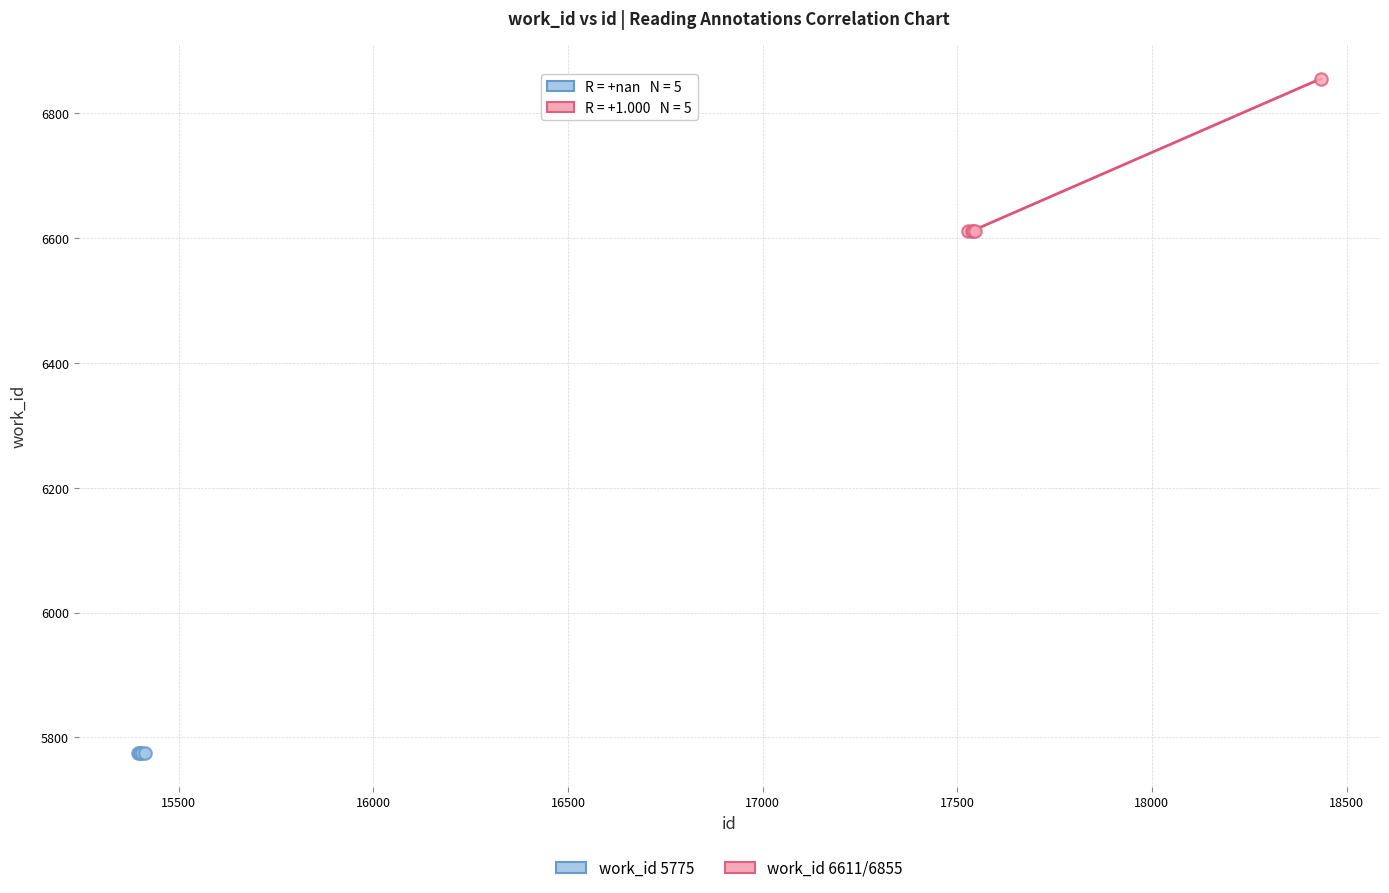

Which series reaches the maximum Y coordinate?

work_id 6611/6855